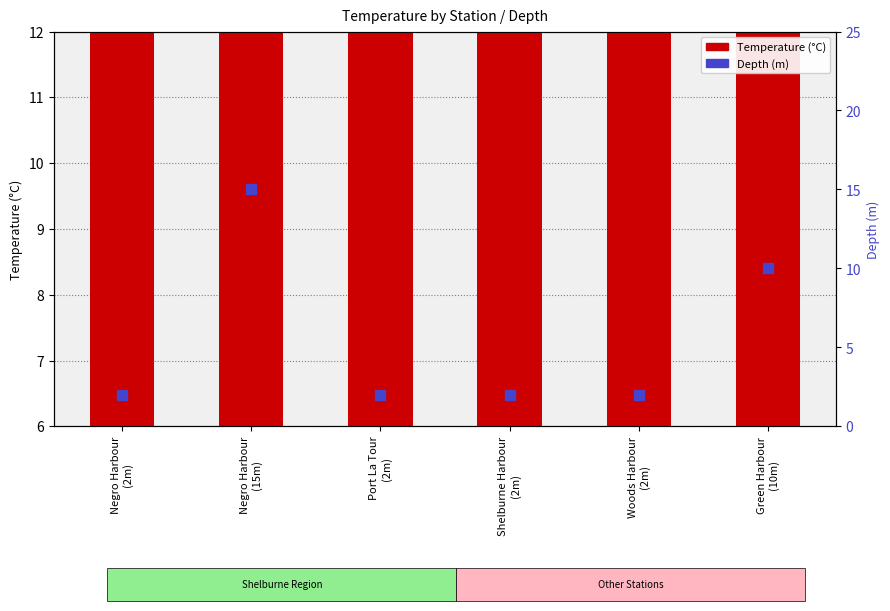

Which series has the largest total across all categories?

Temperature (°C)